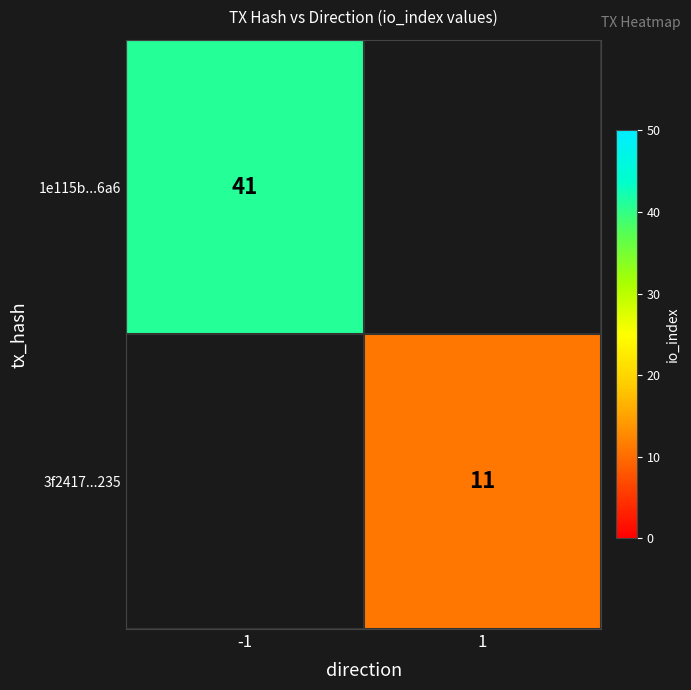

Is it true that 1e115b...6a6 equals 41 at -1?

True